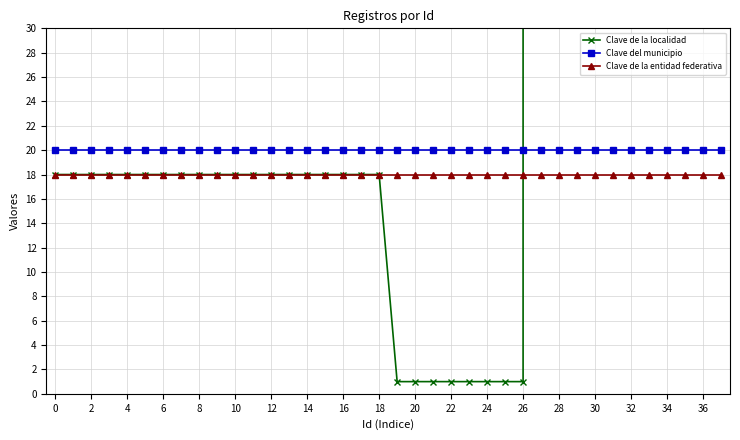

Does the chart display data point markers on the line(s)?

Yes